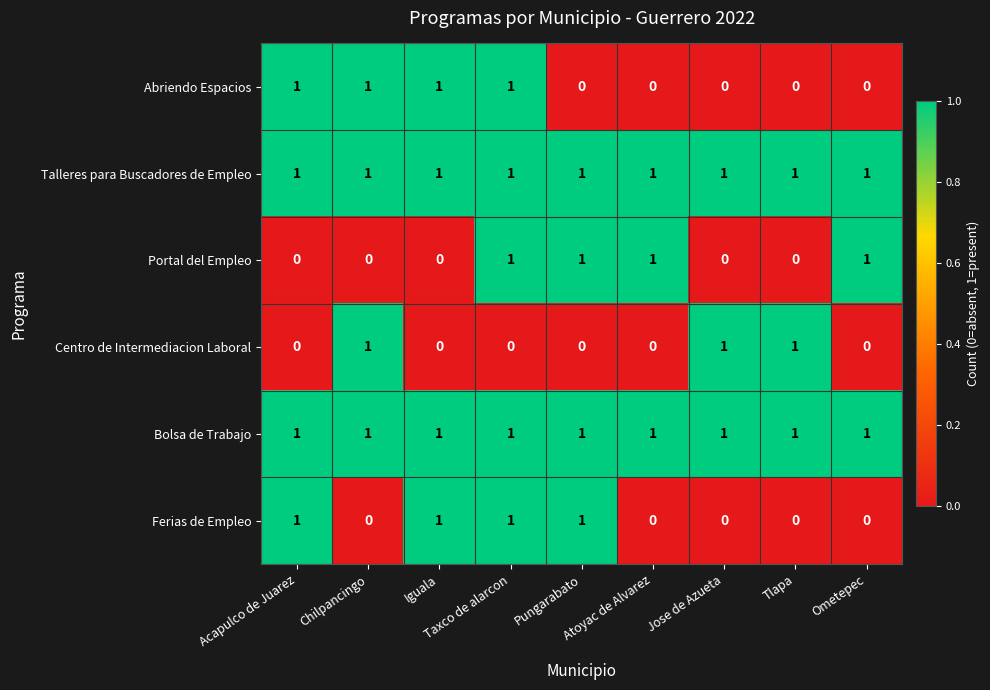

What is the sum of all Abriendo Espacios values?

4